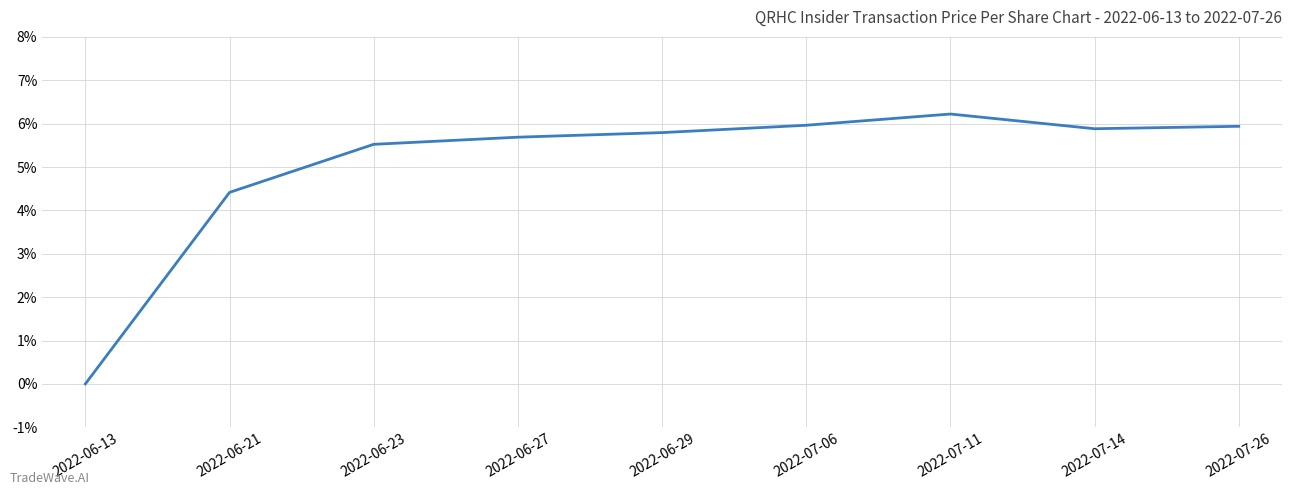

How many series are shown in this chart?

1